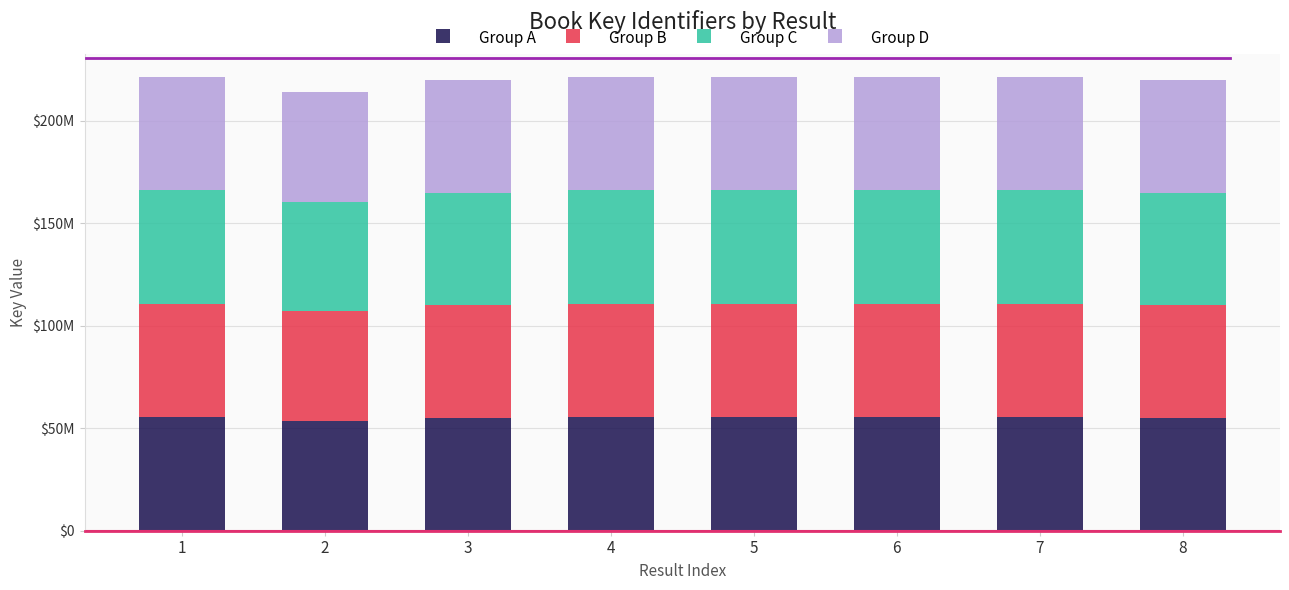

Where is Group A nearest to the value 54428289?

8